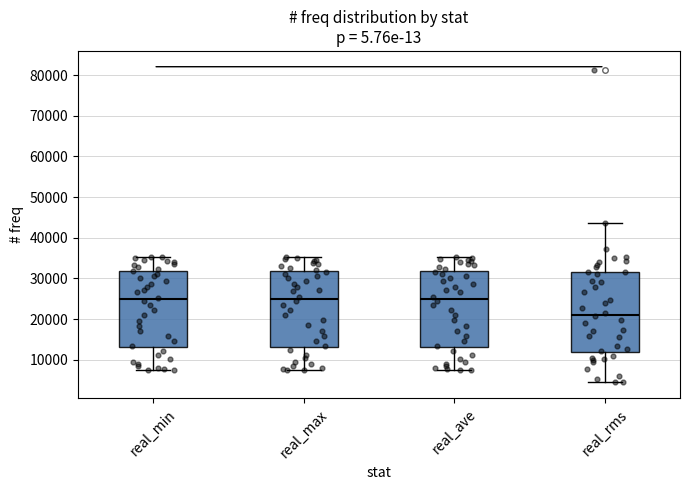

Reading left to right, transcribe this box plot: for each box, give where its median line is, the range the box spans, and where its two whiskers end, as read against the y-axis. The values are not printed on the chart, so give them approximately, as read against the axis.

real_min: median 25000, box 13000 to 32000, whiskers 7000 to 35000
real_max: median 25000, box 13000 to 32000, whiskers 7000 to 35000
real_ave: median 25000, box 13000 to 32000, whiskers 7000 to 35000
real_rms: median 21000, box 12000 to 32000, whiskers 4000 to 44000